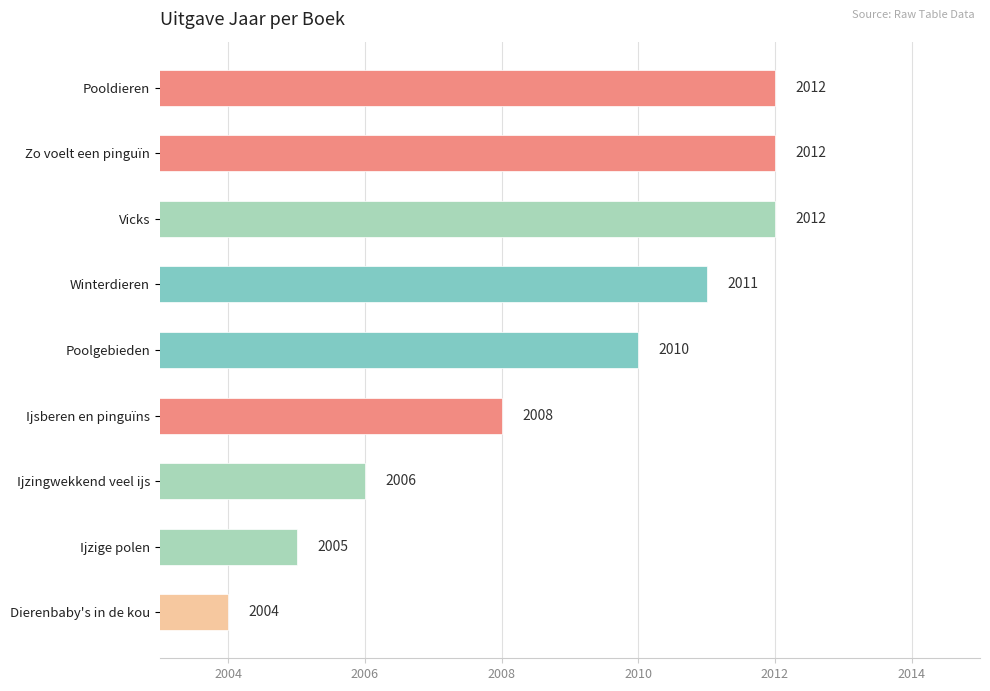

True or false: the data shows 3493 at Ijsberen en pinguïns.

False